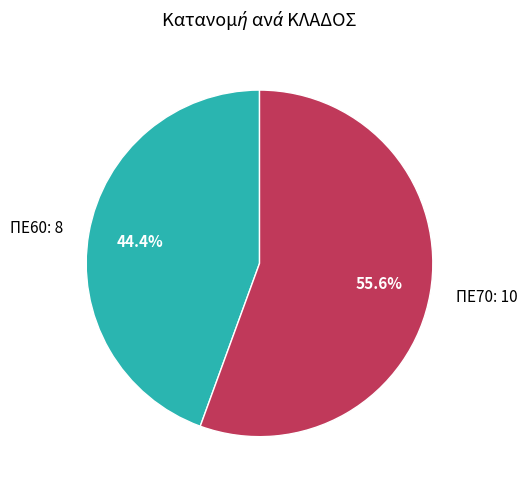

What percentage do ΠΕ60 and ΠΕ70 together represent?

100.0%